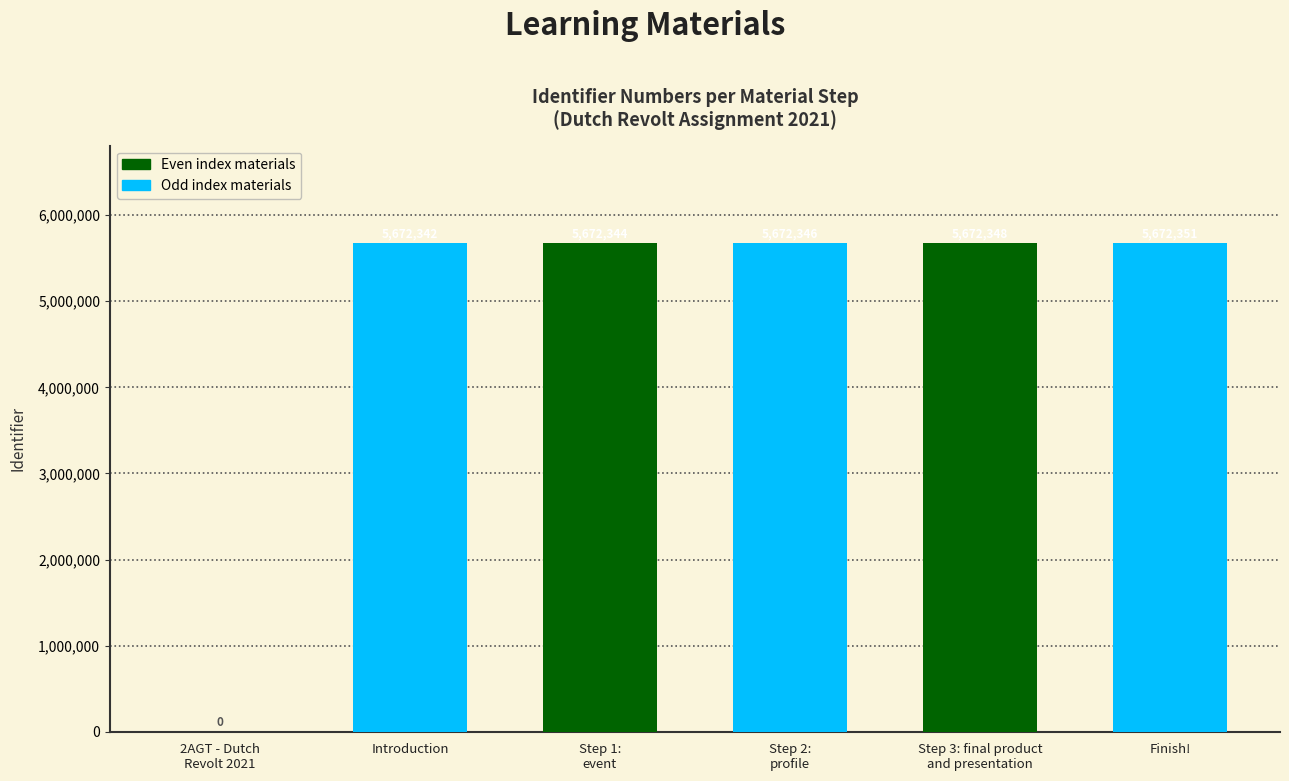

The chart shows a value of 5672342 at Introduction. True or false?

True